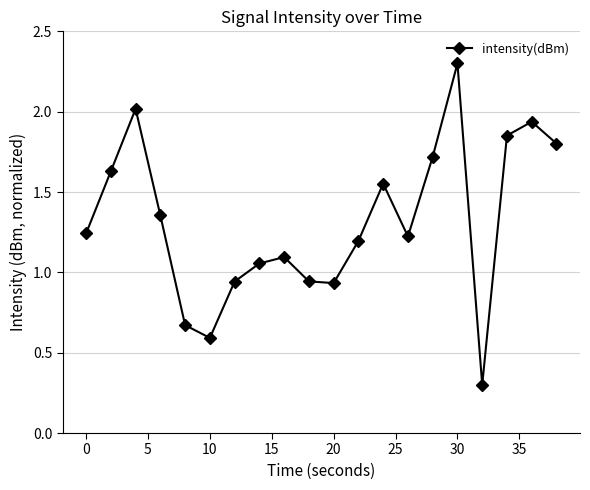

What is the difference between the maximum and minimum values?

2.0